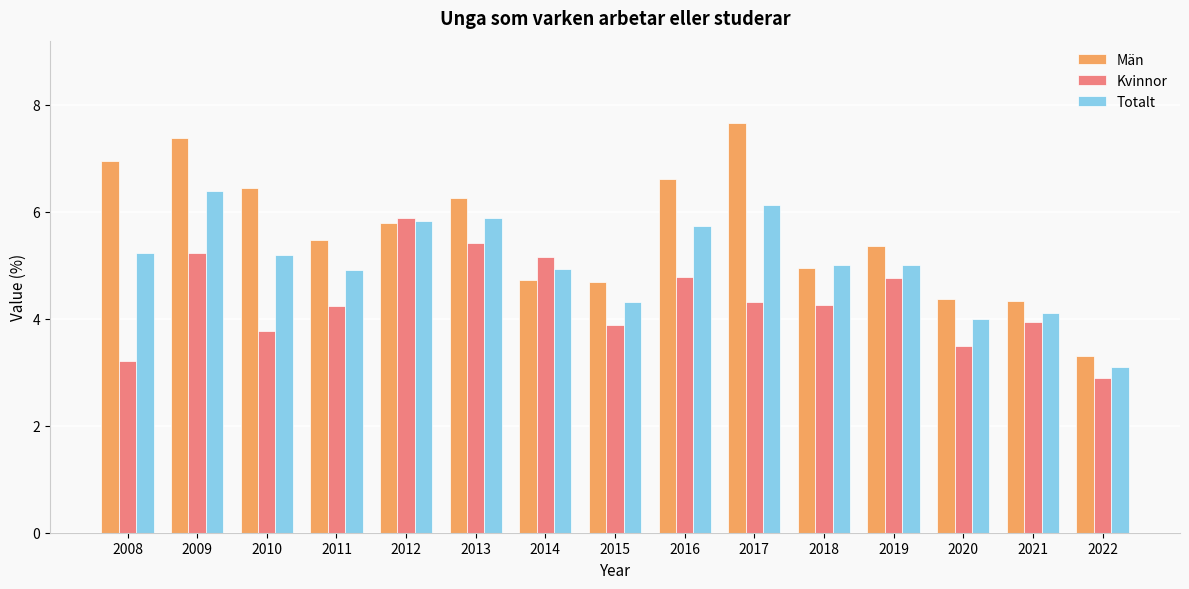

The Totalt series shows 2.2 at 2017. True or false?

False